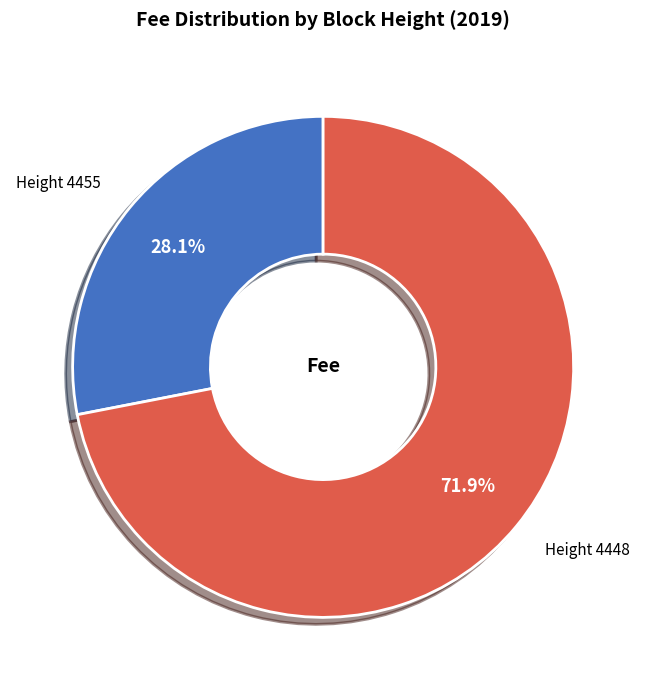

True or false: Height 4455 accounts for 28% of the total.

True